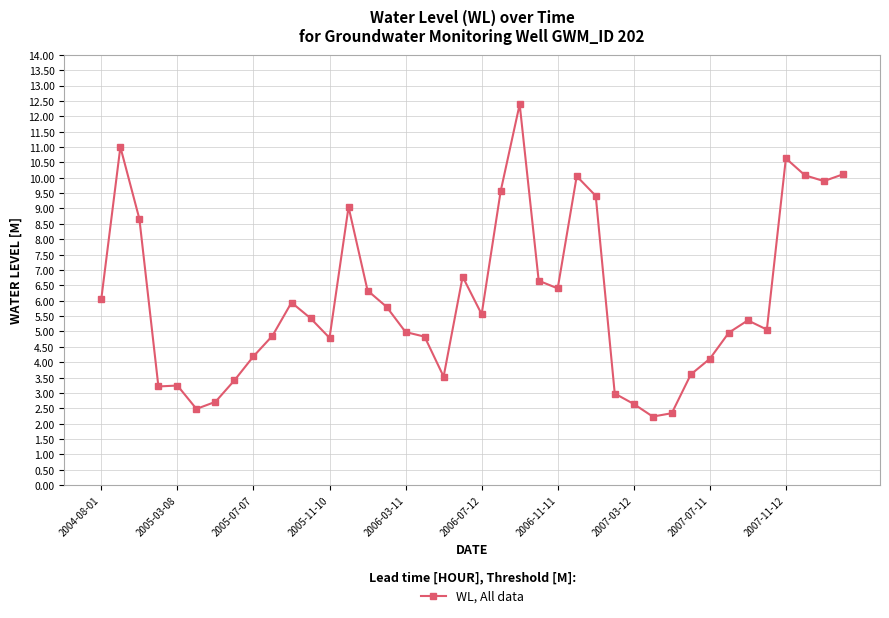

What is the smallest value displayed?

2.2